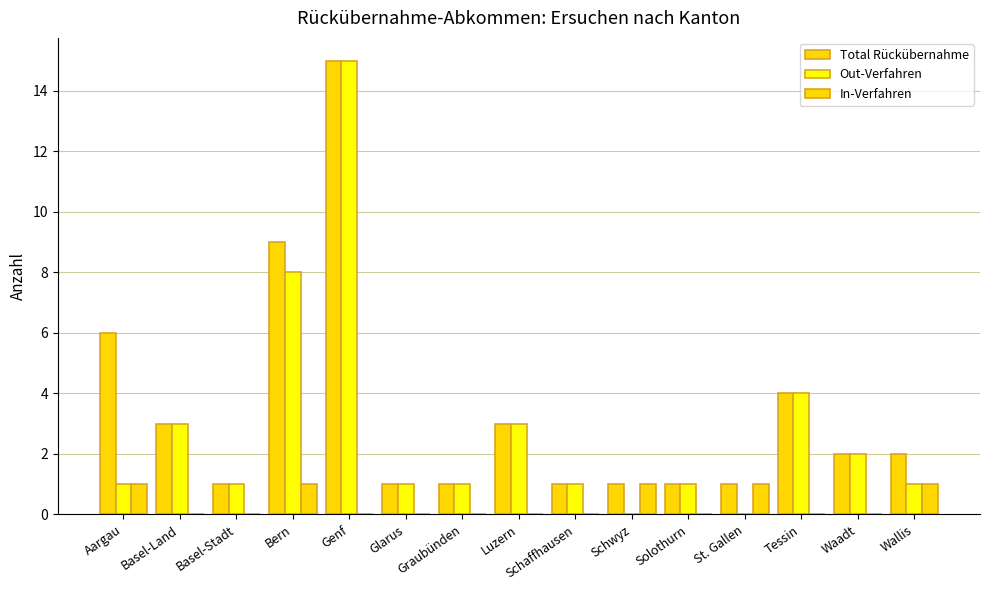

What is the label of the 14th bar from the left?

Waadt